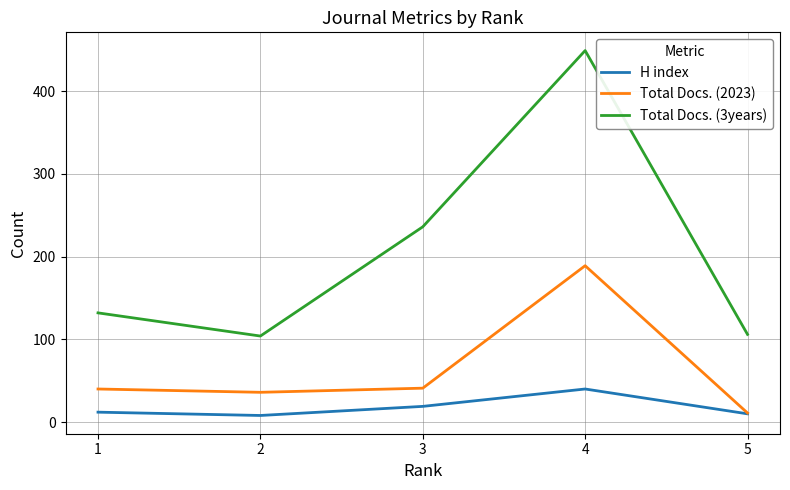

The Total Docs. (3years) series shows 157 at 2. True or false?

False